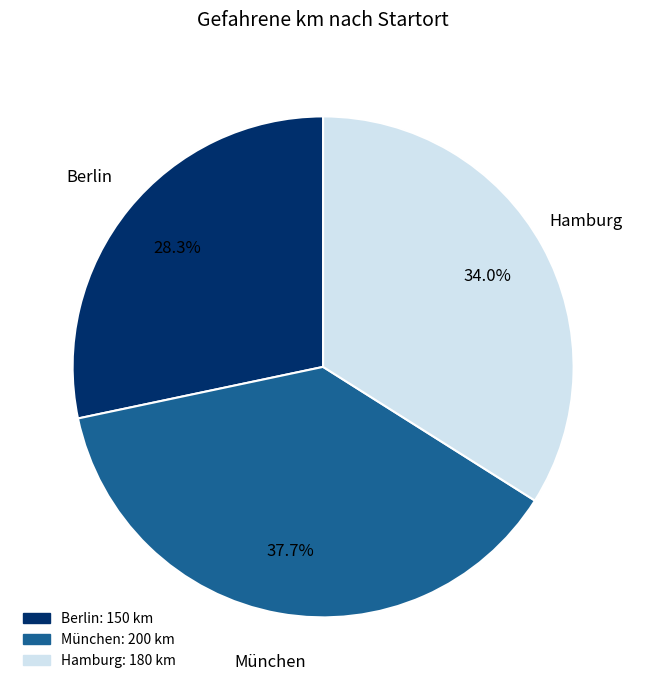

To the nearest percent, what portion does Berlin represent?

28%